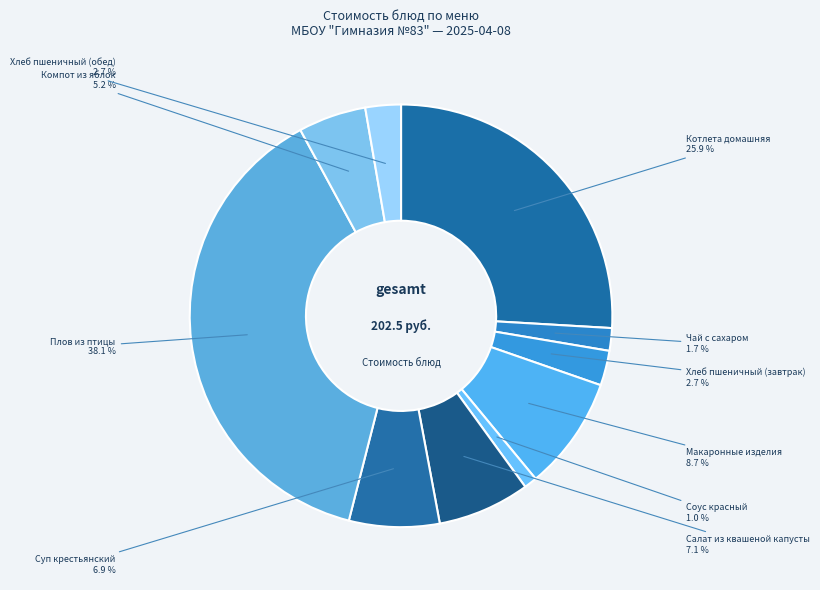

Does any single category account for the majority?

No